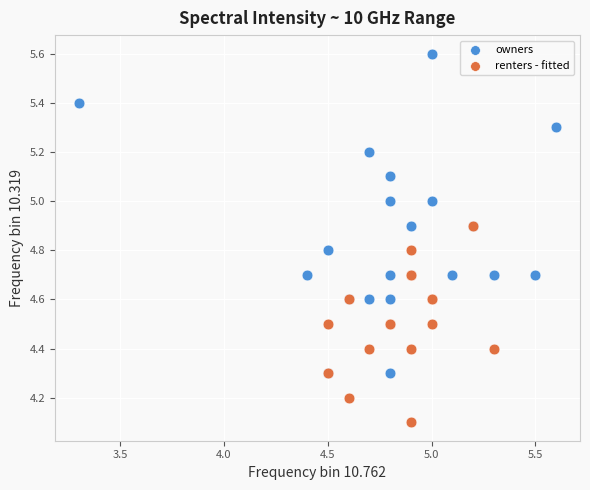

Which series has the widest spread of Y values?

owners